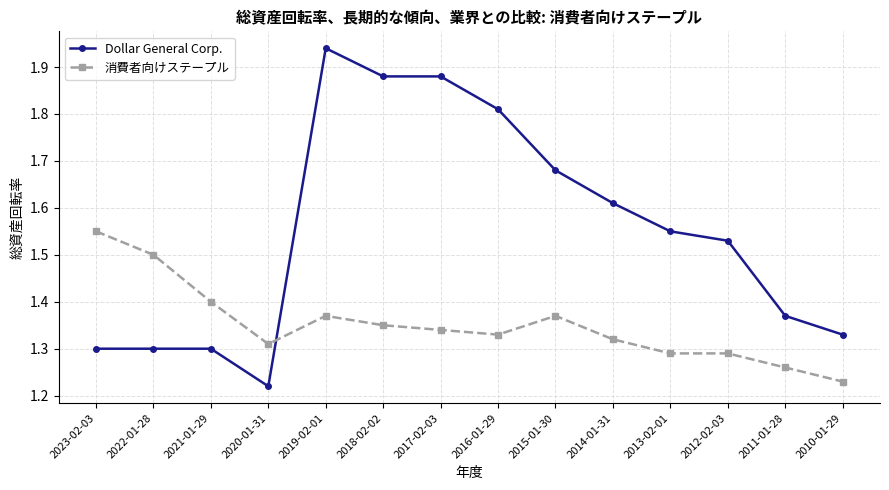

True or false: 消費者向けステープル has more than 1 points higher than both neighbors.

True